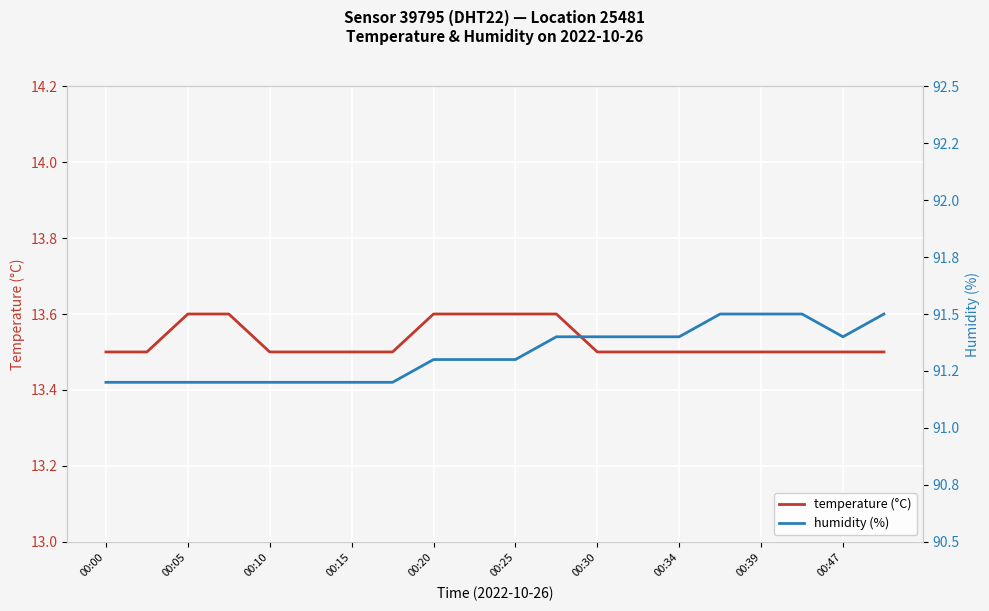

What is the difference between the second highest and second lowest values in the humidity (%) series?

0.3